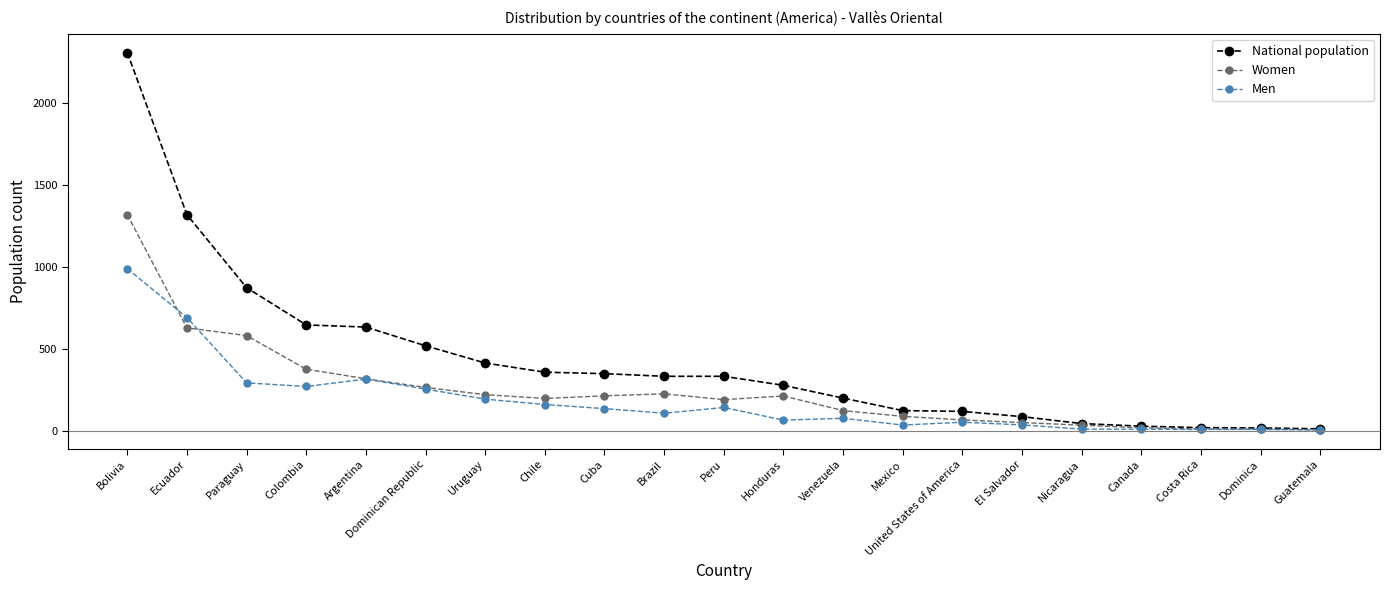

What is the sum of all Women values?

5142